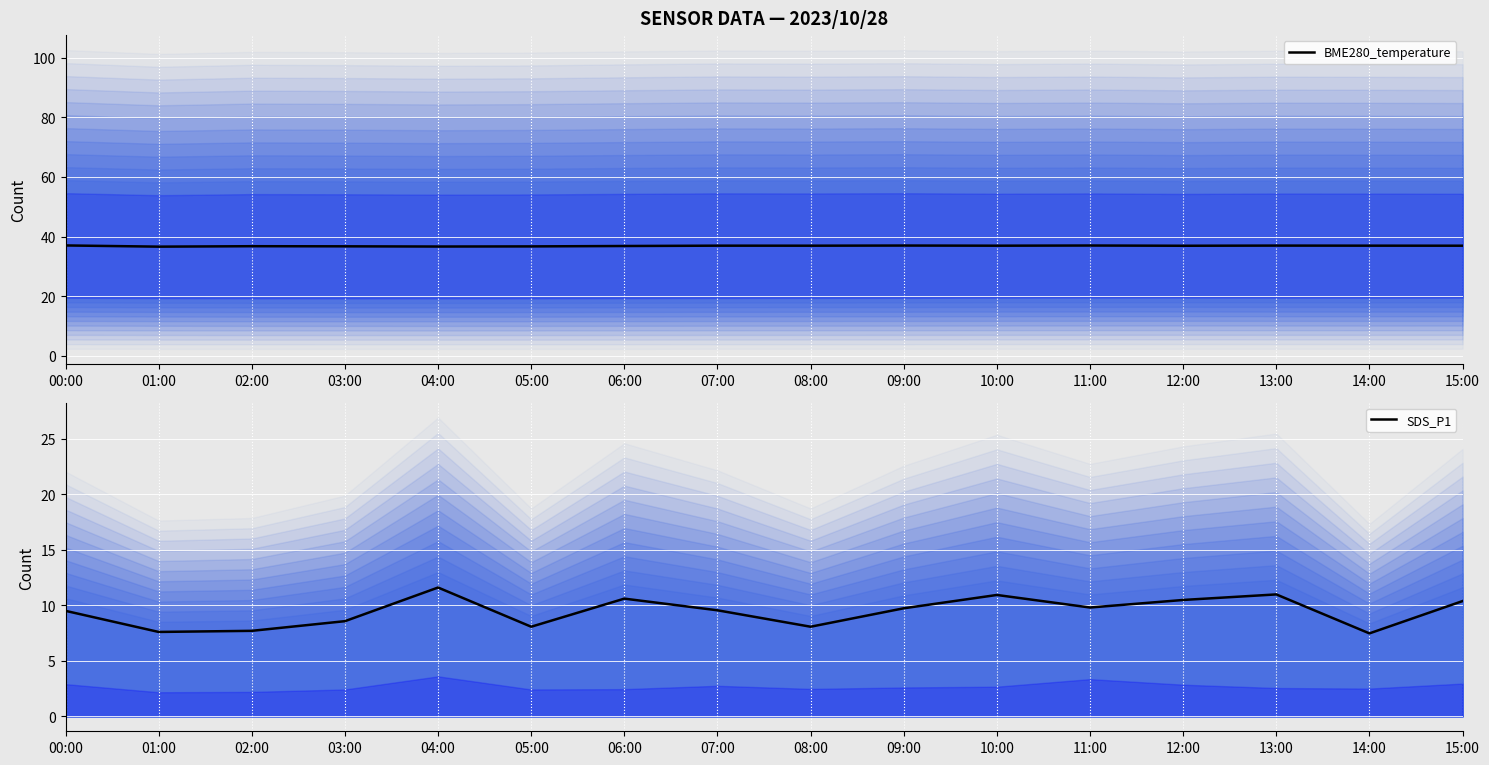

What is the sum of all SDS_P1 values?

151.0